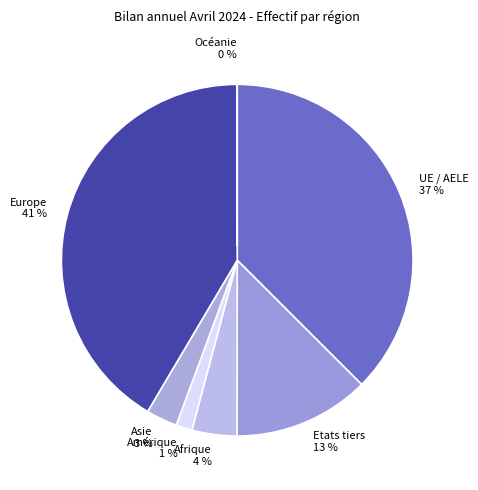

True or false: Amérique 1 % accounts for 12% of the total.

False